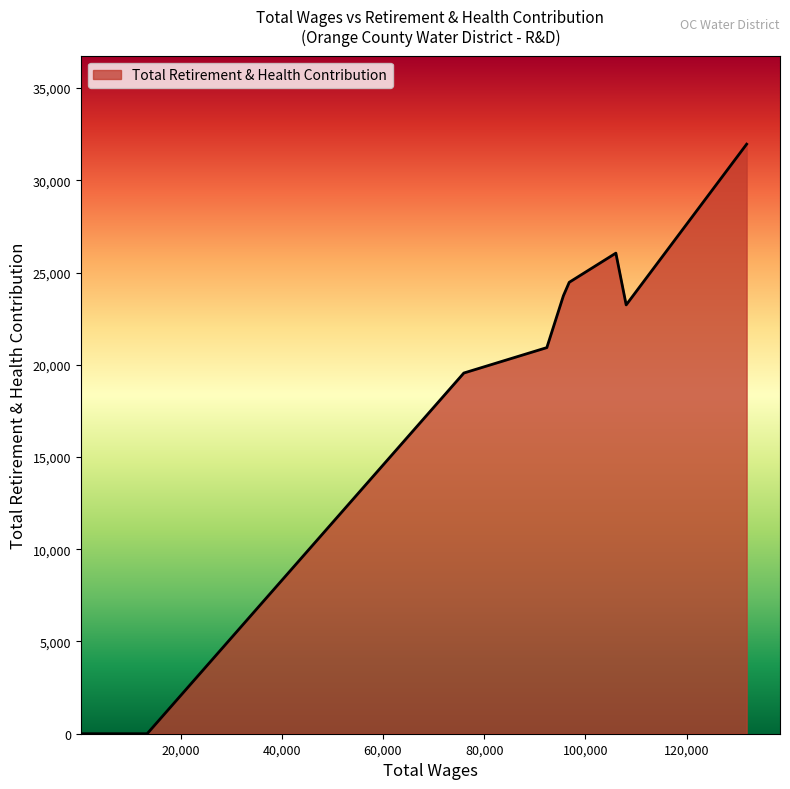

What is the difference between the maximum and minimum values?

31959